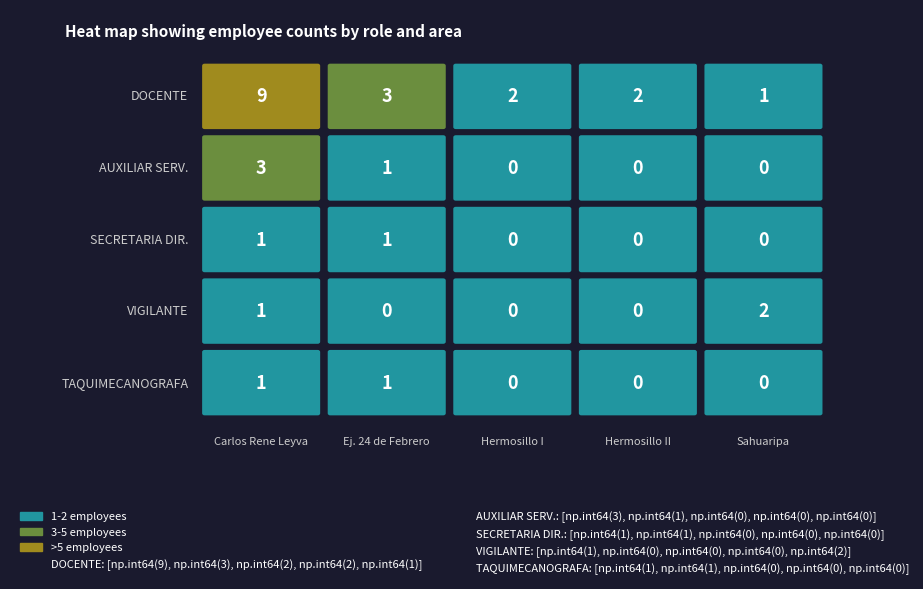

The value of Carlos Rene Leyva at Etchojoa is 47762. True or false?

False